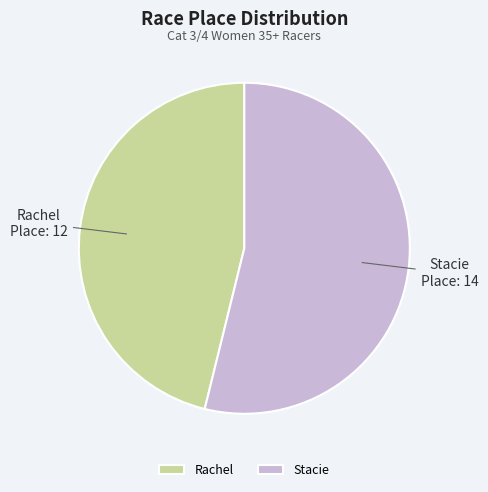

What is the ratio of the value at Stacie to the value at Rachel?

1.2